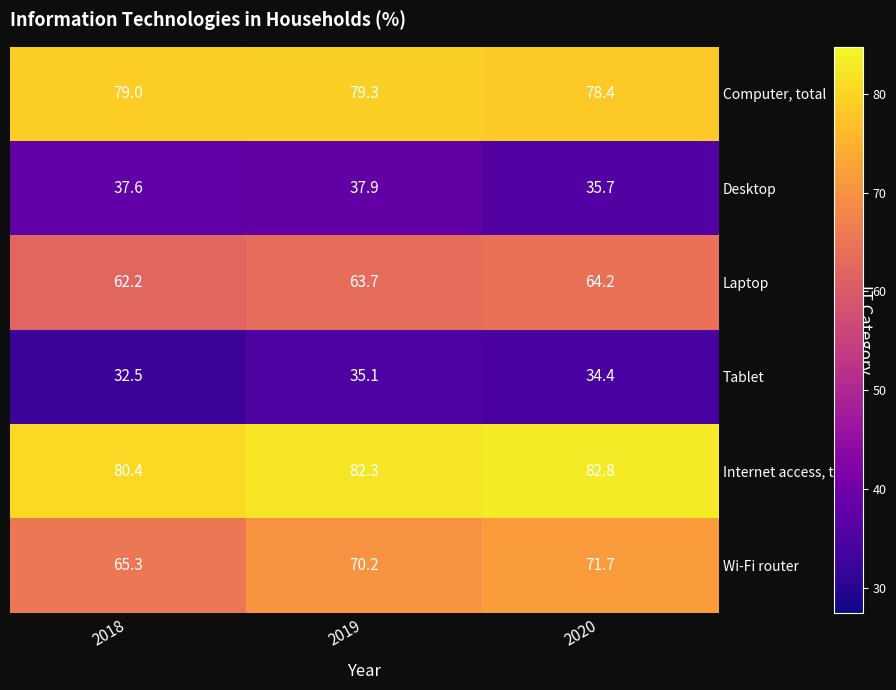

What is the sum of all Wi-Fi router values?

207.2